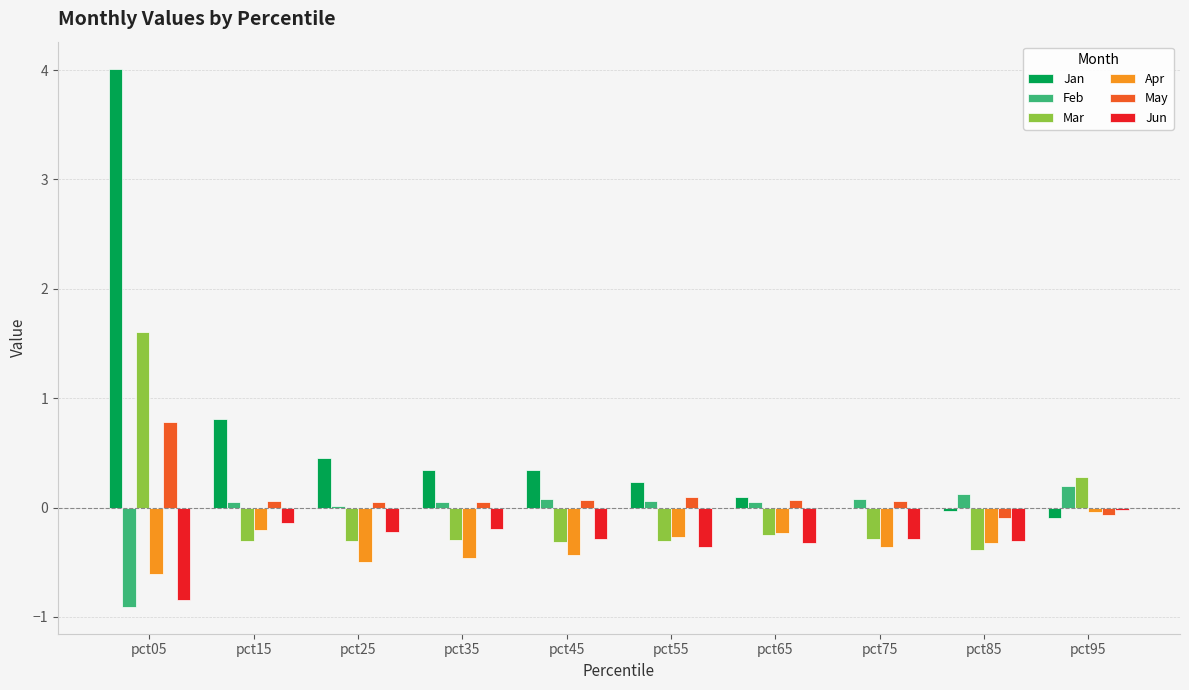

The value of Apr at pct45 is -0.4. True or false?

True